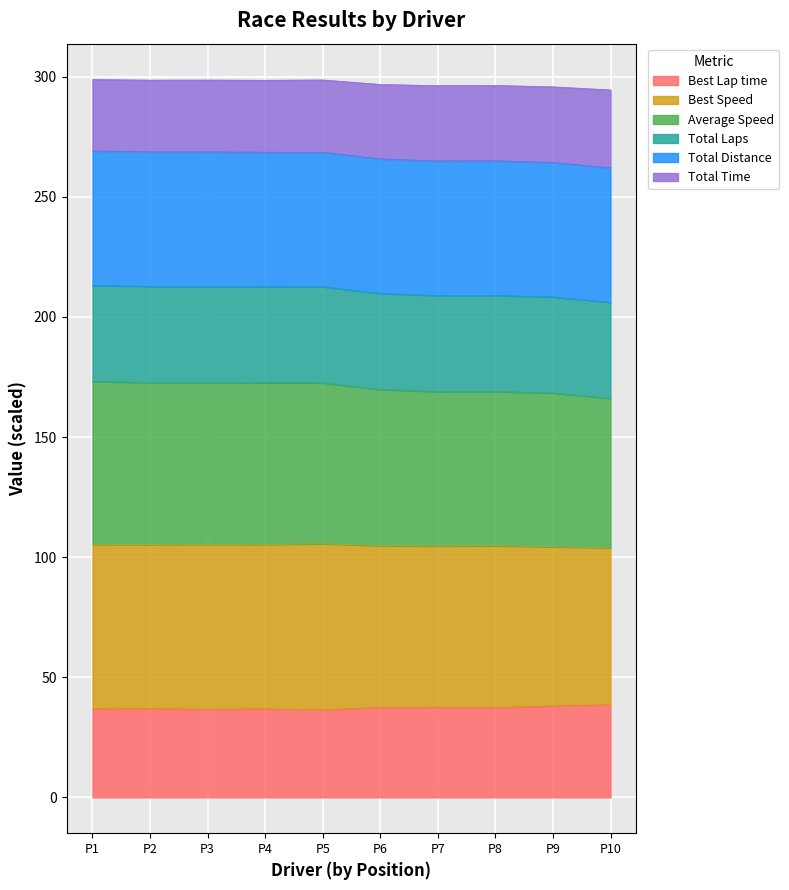

True or false: Best Speed and Best Lap time cross at least once.

False